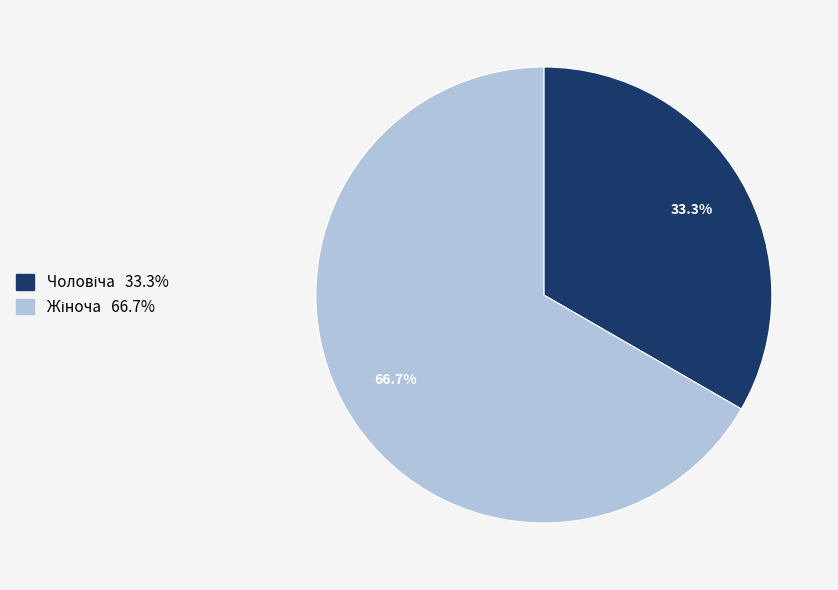

How many slices are in this pie chart?

2